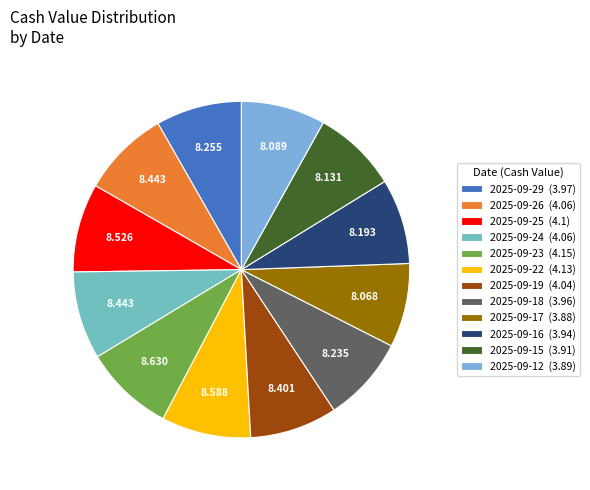

To the nearest percent, what portion does 2025-09-24 represent?

8%